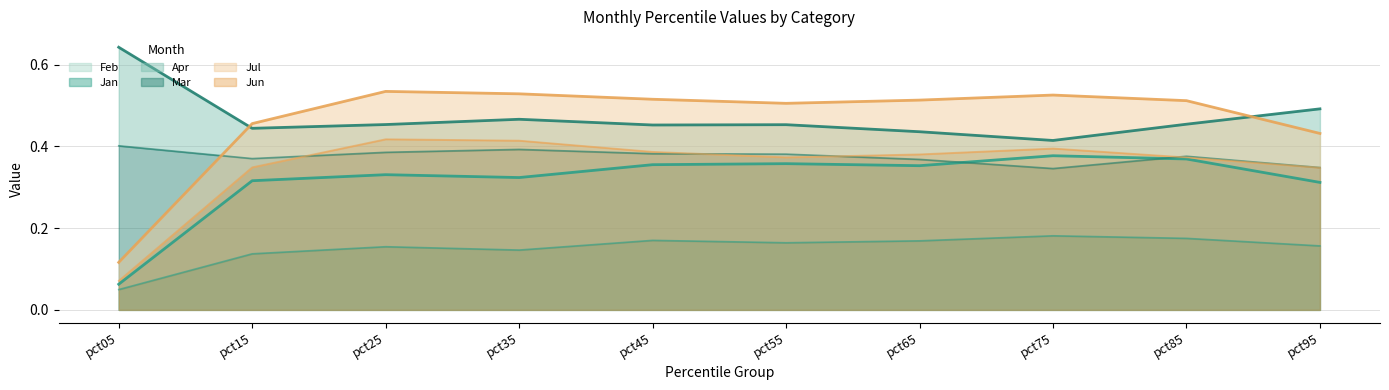

Which category has the lowest value across all series?

pct05